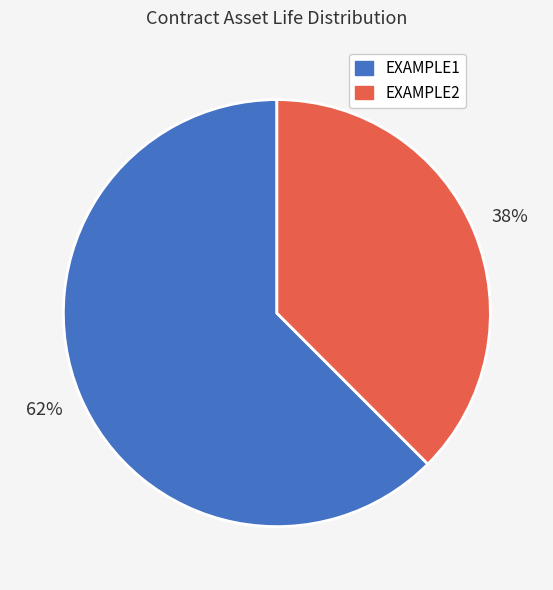

To the nearest percent, what is the combined percentage of EXAMPLE2 and EXAMPLE1?

100%